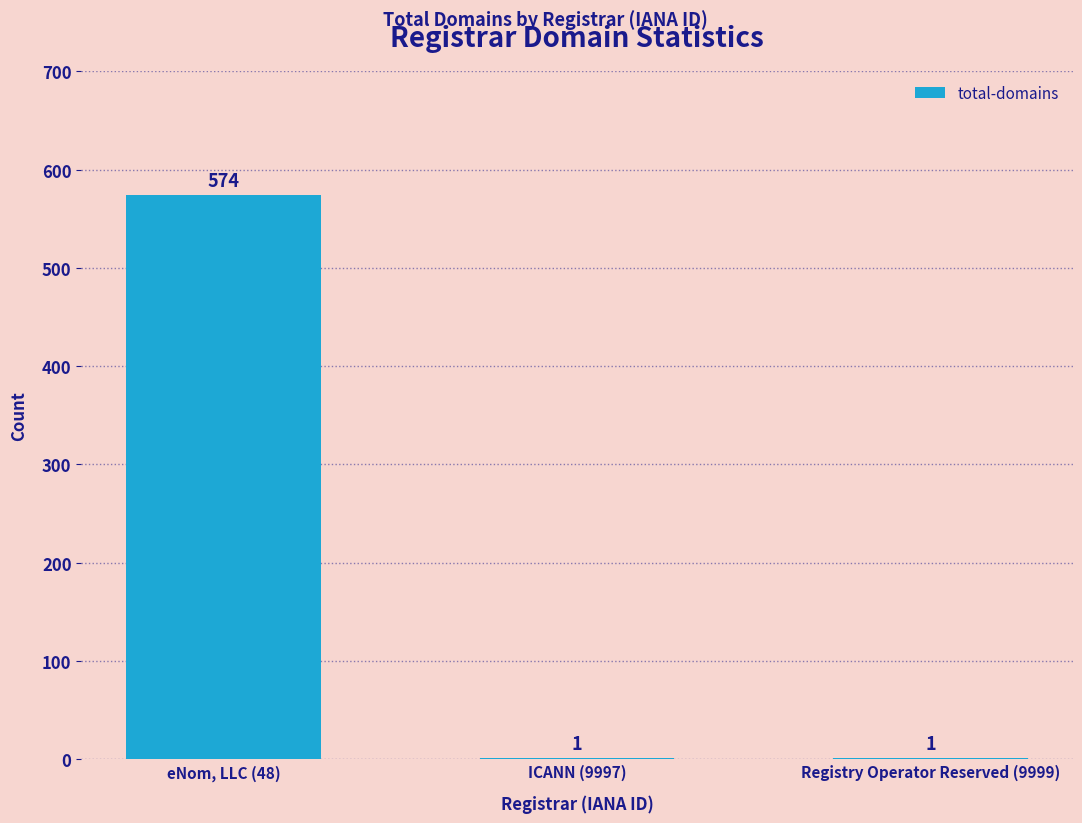

What is the ratio of the value at ICANN (9997) to the value at Registry Operator Reserved (9999)?

1.0